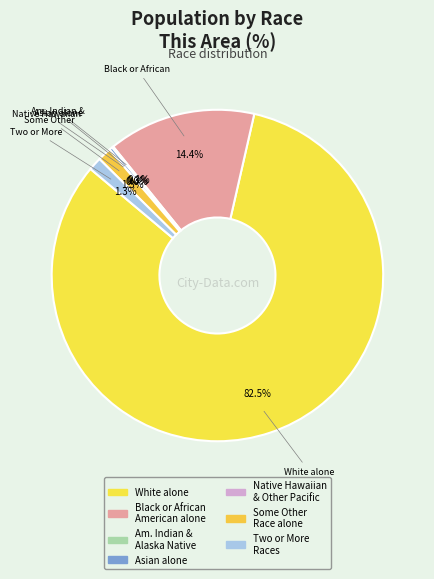

Which category has the smallest portion of the pie?

Native Hawaiian and Other Pacific Islander